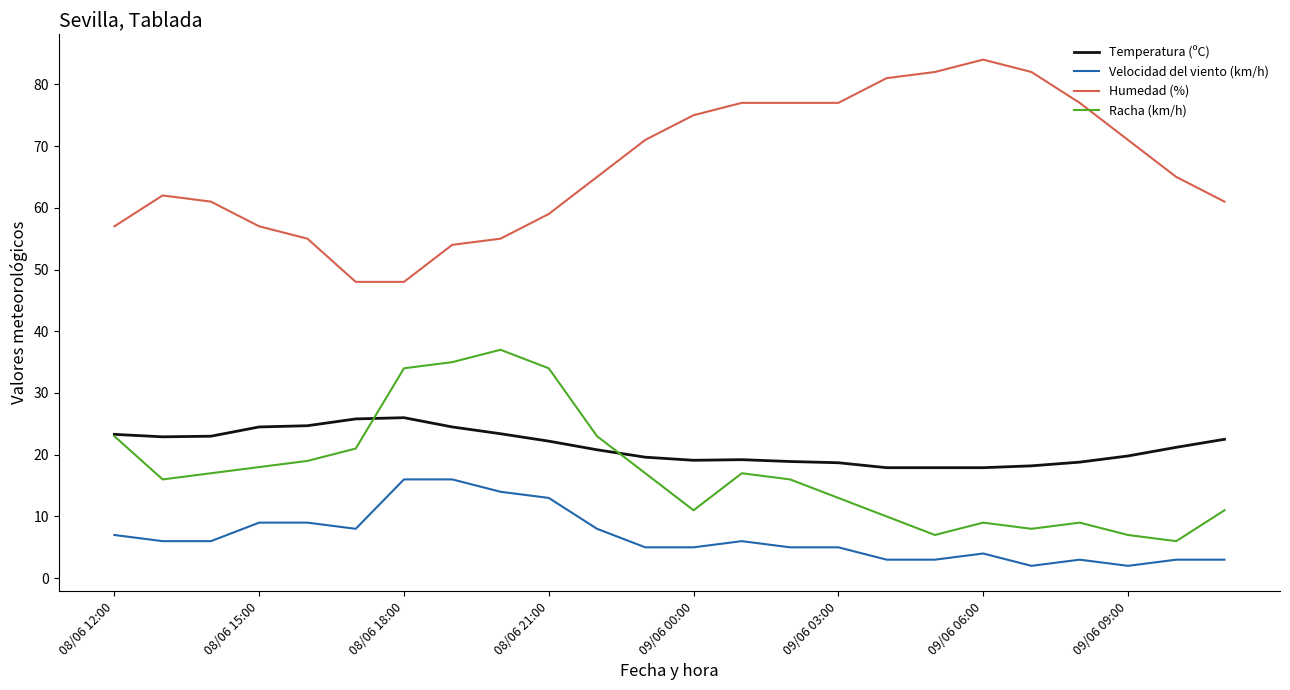

True or false: Velocidad del viento (km/h) and Racha (km/h) cross at least once.

False